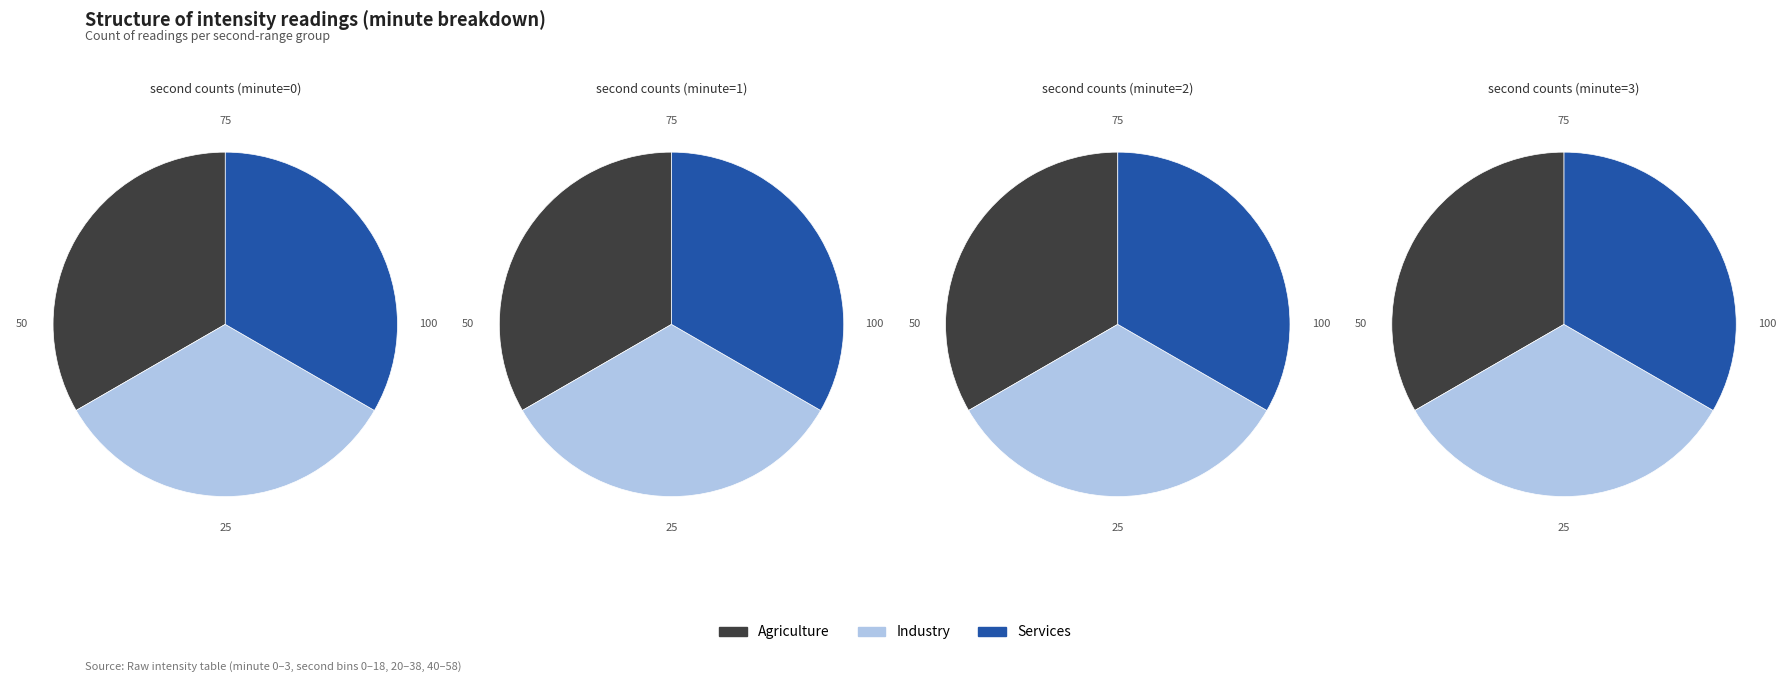

Do 2 and 4 together represent more than half of the pie?

No